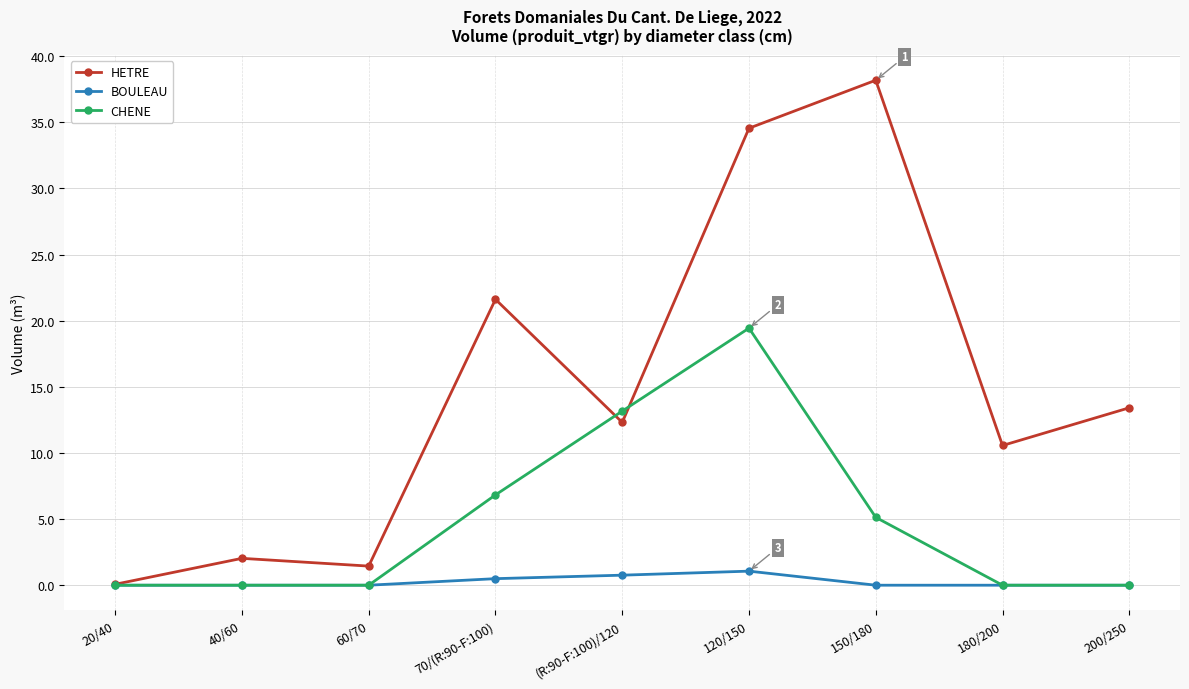

The CHENE series shows 2.5 at 150/180. True or false?

False